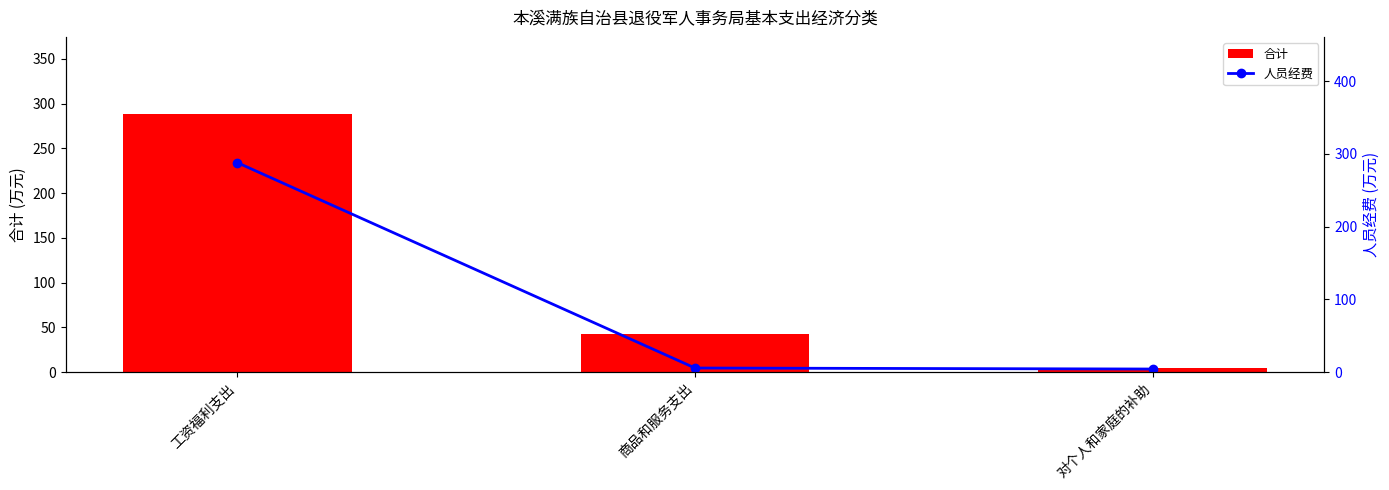

Rank the categories by 合计 value from highest to lowest.

工资福利支出, 商品和服务支出, 对个人和家庭的补助